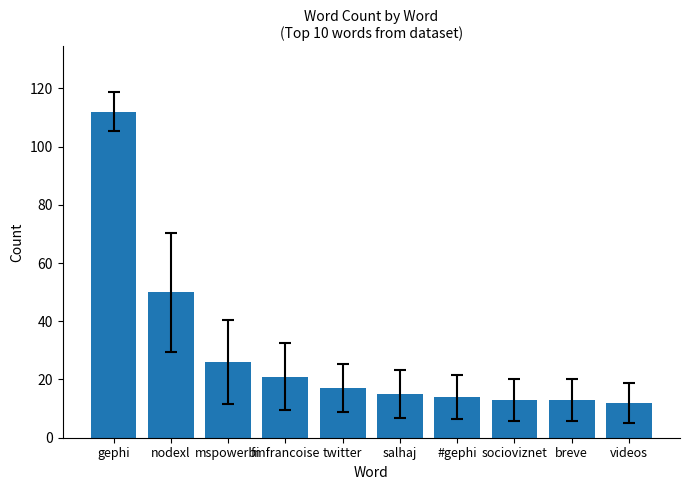

Count the number of data series in this chart.

1